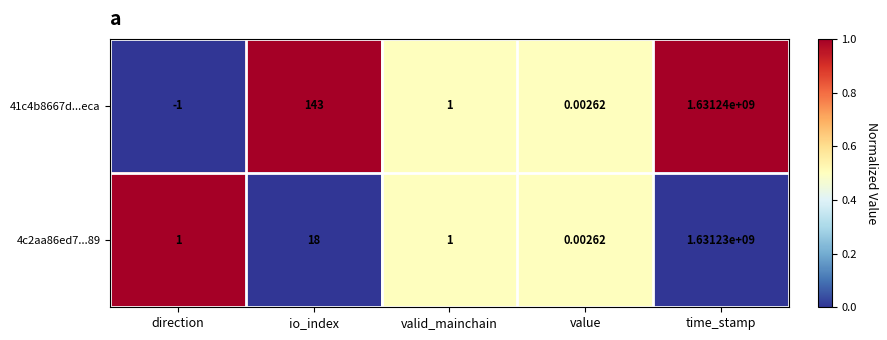

Where does the 41c4b8667d...eca series first go above 1?

io_index